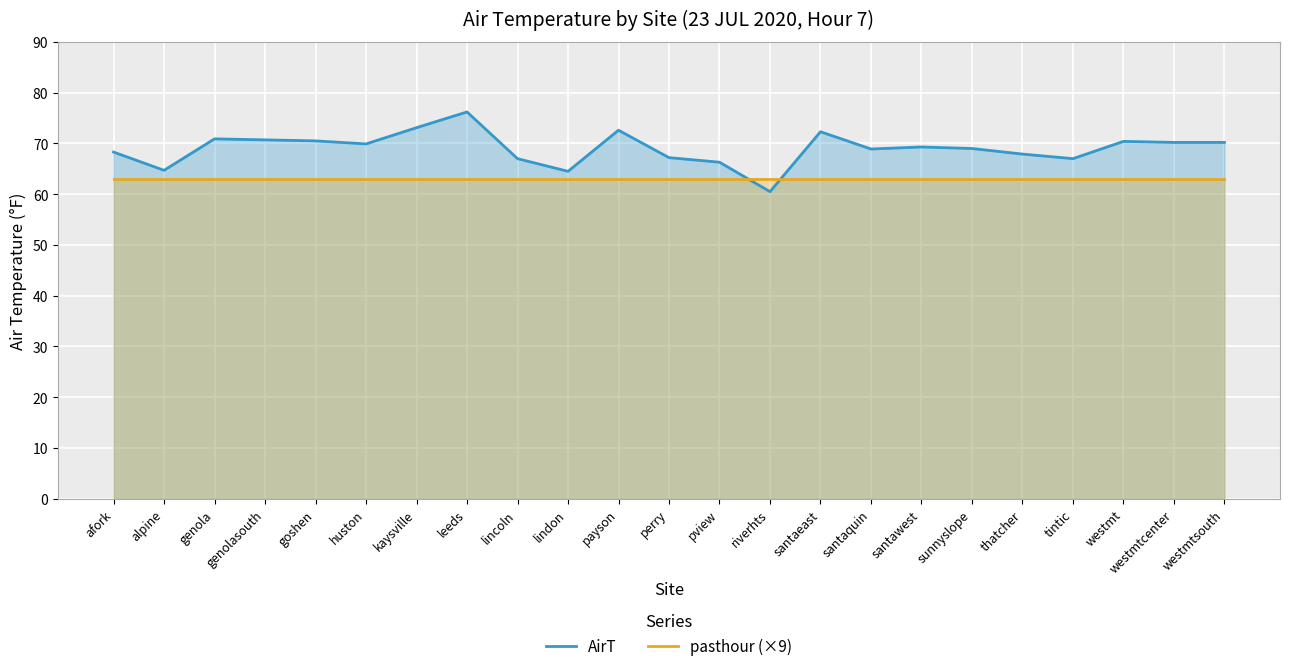

List the series in order of their overall mean, highest first.

AirT, pasthour (×9)